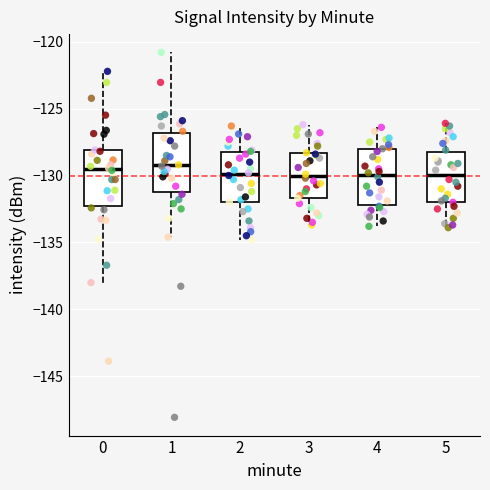

Reading left to right, transcribe this box plot: for each box, give where its median line is, the range the box spans, and where its two whiskers end, as read against the y-axis. The values are not printed on the chart, so give them approximately, as read against the axis.

0: median -129.5, box -132.0 to -128.0, whiskers -138.0 to -122.0
1: median -129.5, box -131.0 to -127.0, whiskers -134.5 to -121.0
2: median -130.0, box -132.0 to -128.0, whiskers -135.0 to -126.5
3: median -130.0, box -131.5 to -128.5, whiskers -133.5 to -126.0
4: median -130.0, box -132.0 to -128.0, whiskers -134.0 to -126.5
5: median -130.0, box -132.0 to -128.0, whiskers -134.0 to -126.0